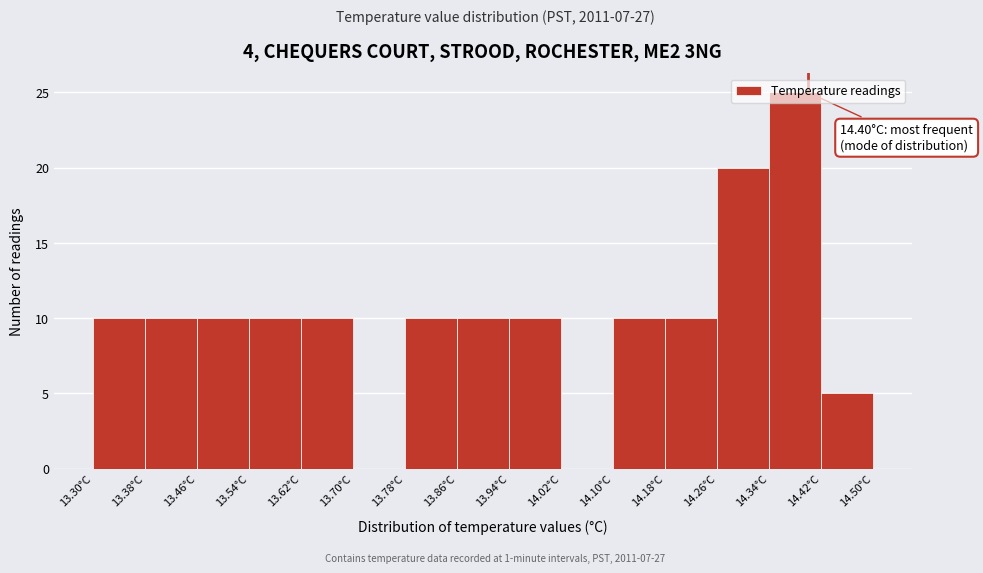

Which range on the x-axis has the tallest bar?

14.34 to 14.42